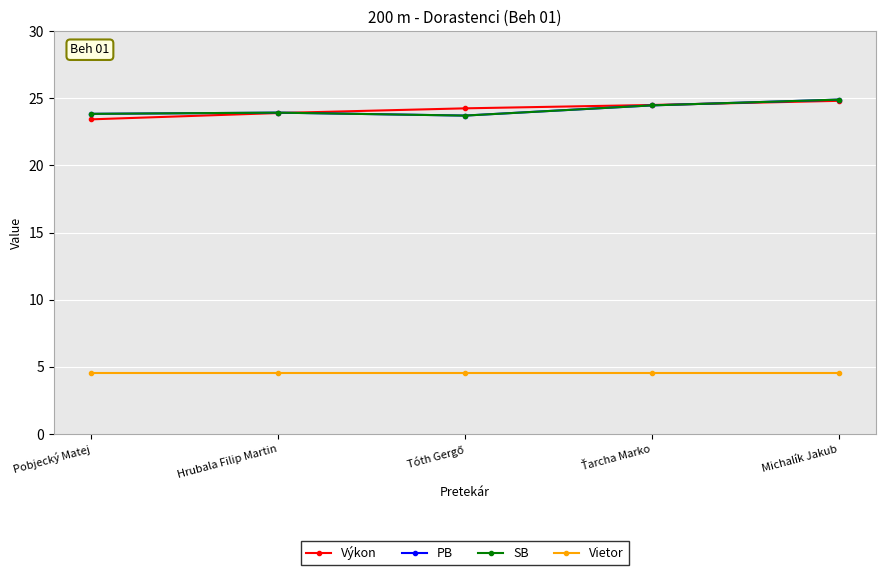

After their last crossing, which series has the higher values: SB or Výkon?

SB